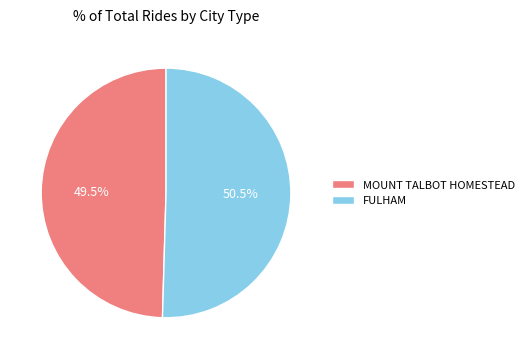

Which slice is the smallest?

MOUNT TALBOT HOMESTEAD